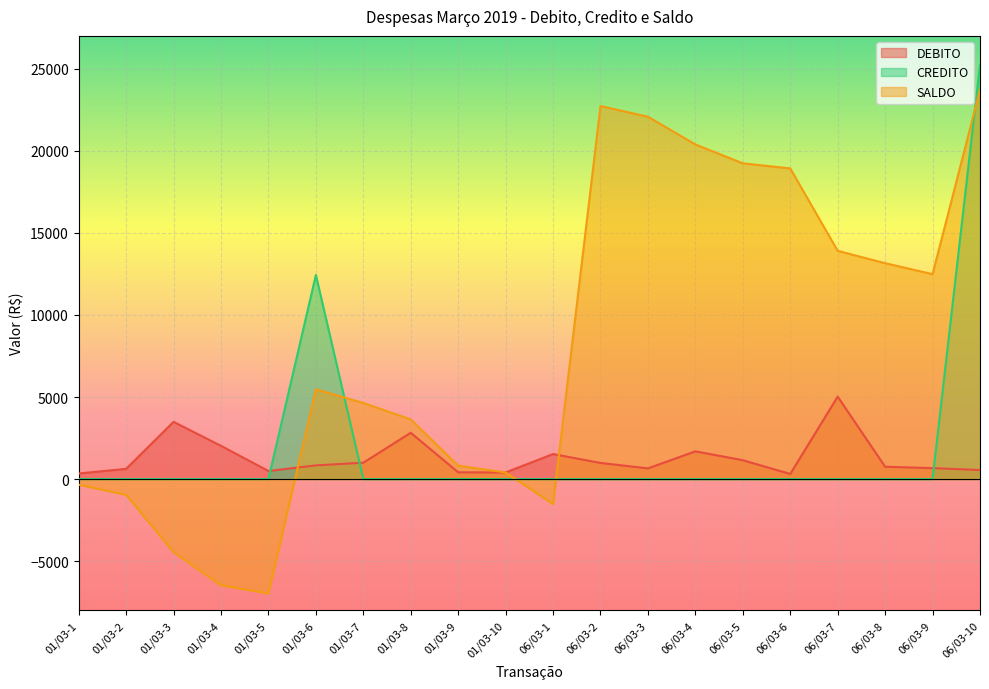

What are all the series names shown in the legend?

DEBITO, CREDITO, SALDO